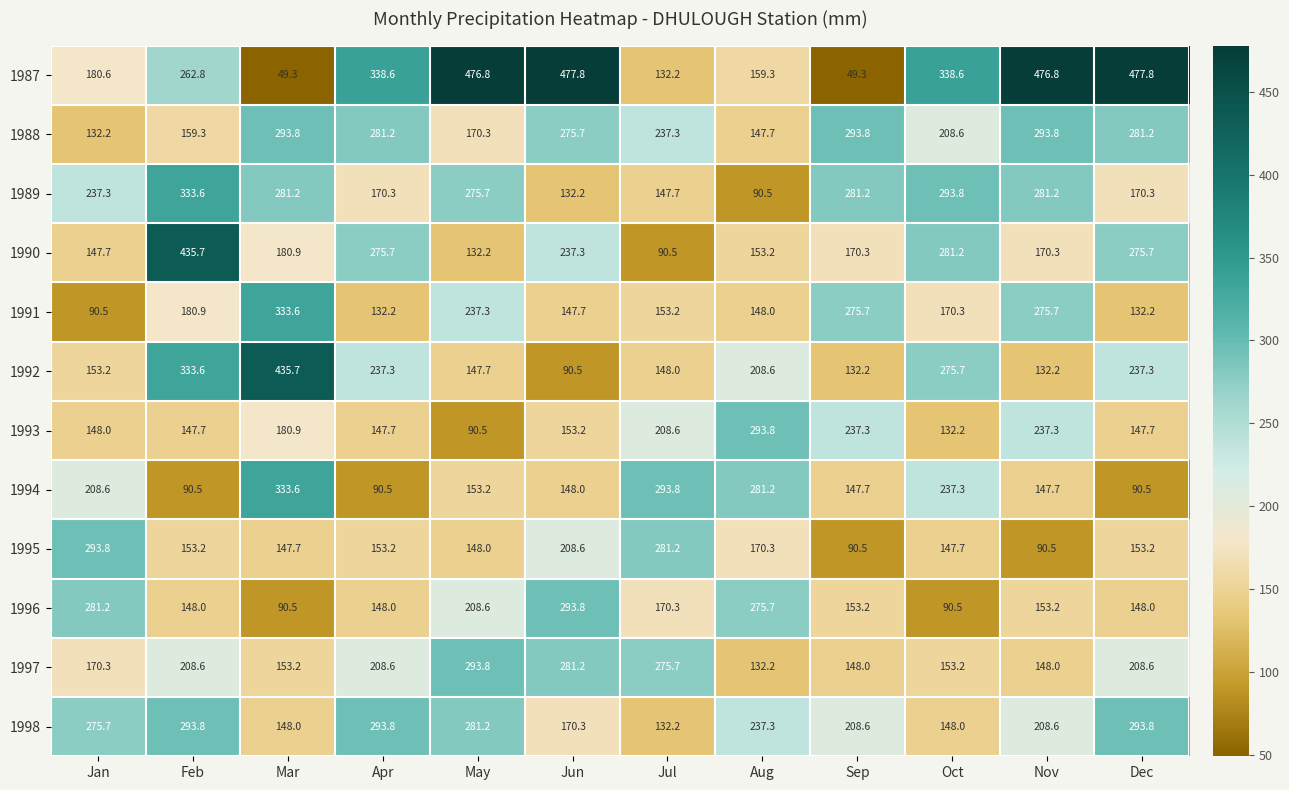

Where does the 1989 series first go above 275?

Feb